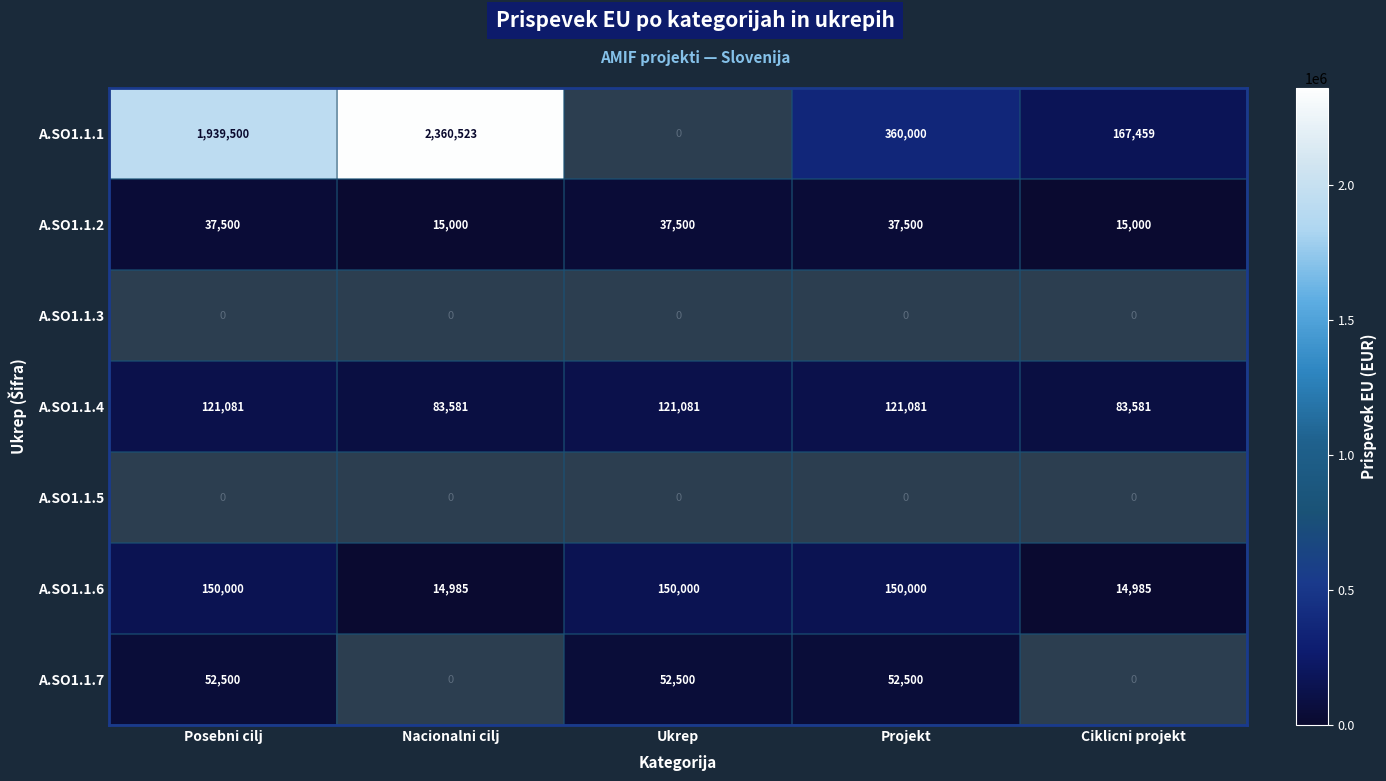

What is the difference between the A.SO1.1.1 values at Projekt and Nacionalni cilj?

2000523